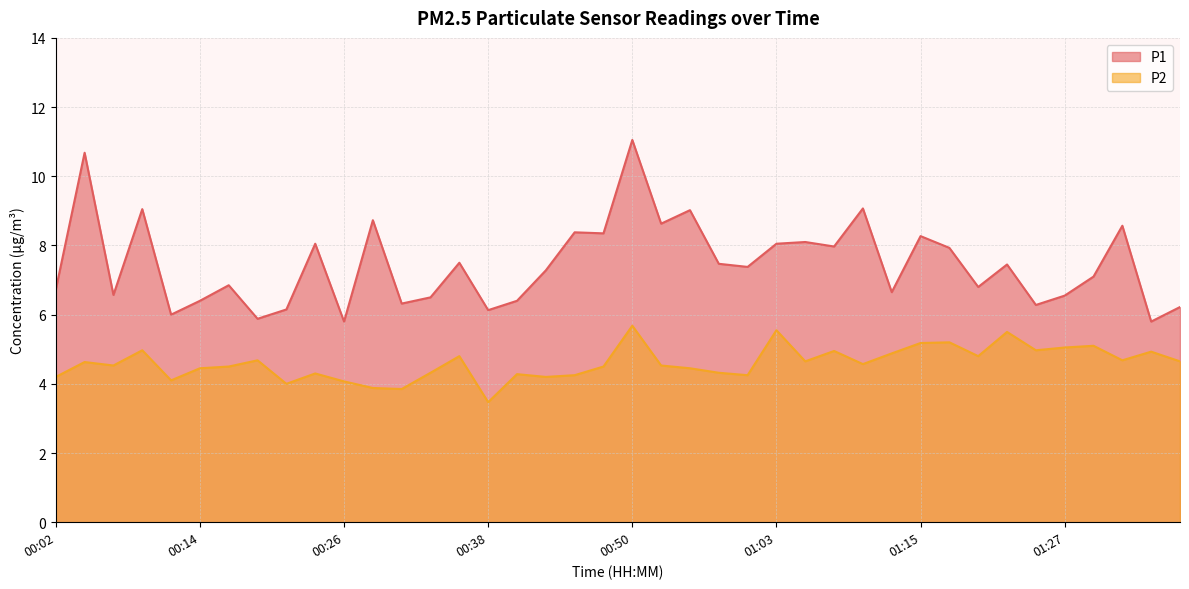

Reading left to right, extract all data points from this chart.

P1: 6.7	10.7	6.6	9.1	6.0	6.4	6.8	5.9	6.2	8.1	5.8	8.7	6.3	6.5	7.5	6.1	6.4	7.3	8.4	8.3	11.1	8.6	9.0	7.5	7.4	8.1	8.1	8.0	9.1	6.7	8.3	7.9	6.8	7.5	6.3	6.5	7.1	8.6	5.8	6.2
P2: 4.2	4.6	4.5	5.0	4.1	4.5	4.5	4.7	4.0	4.3	4.1	3.9	3.9	4.3	4.8	3.5	4.3	4.2	4.2	4.5	5.7	4.5	4.5	4.3	4.2	5.5	4.7	5.0	4.6	4.9	5.2	5.2	4.8	5.5	5.0	5.0	5.1	4.7	4.9	4.7